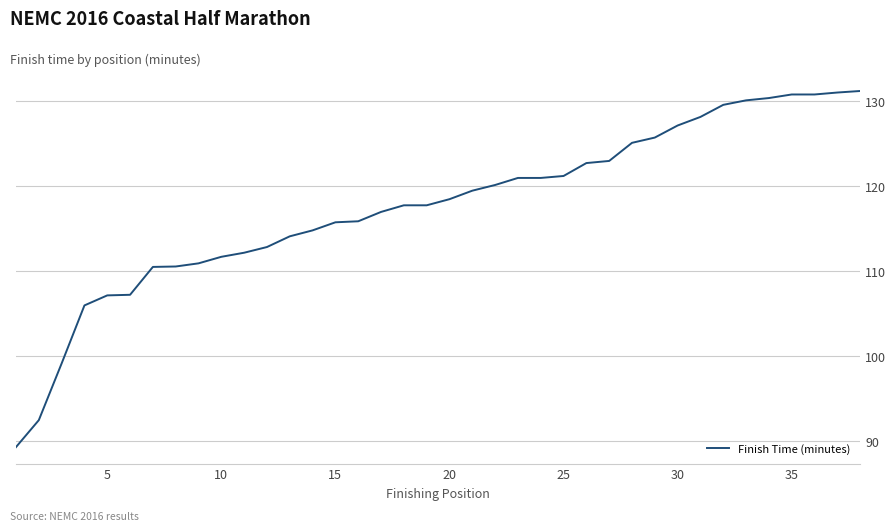

What is the sum of all values?

4470.9